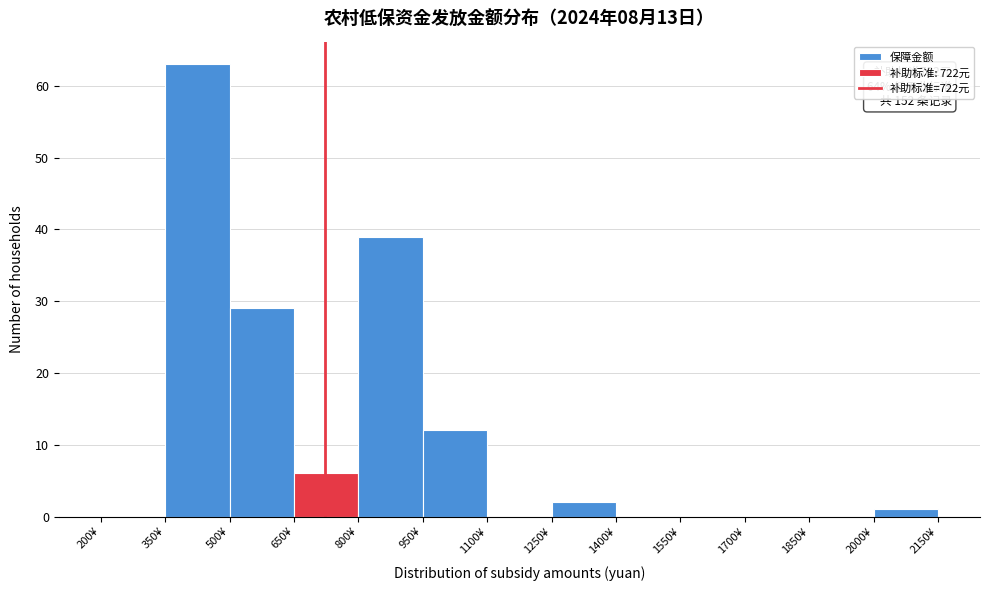

Which range on the x-axis has the tallest bar?

350 to 500